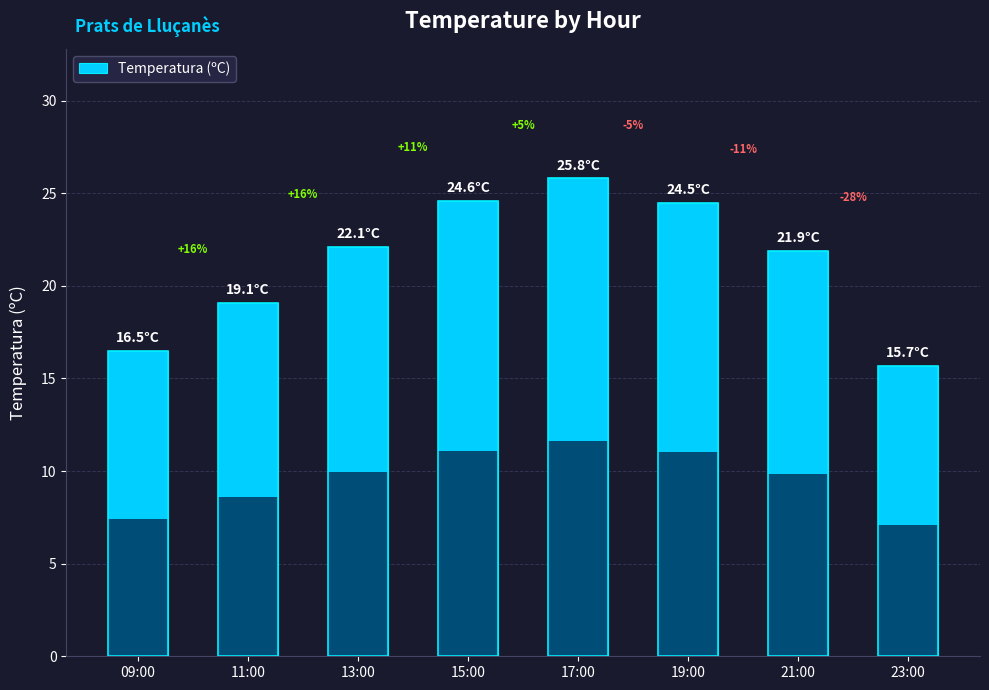

Approximately how many times larger is the value at 23:00 compared to 17:00?

0.6